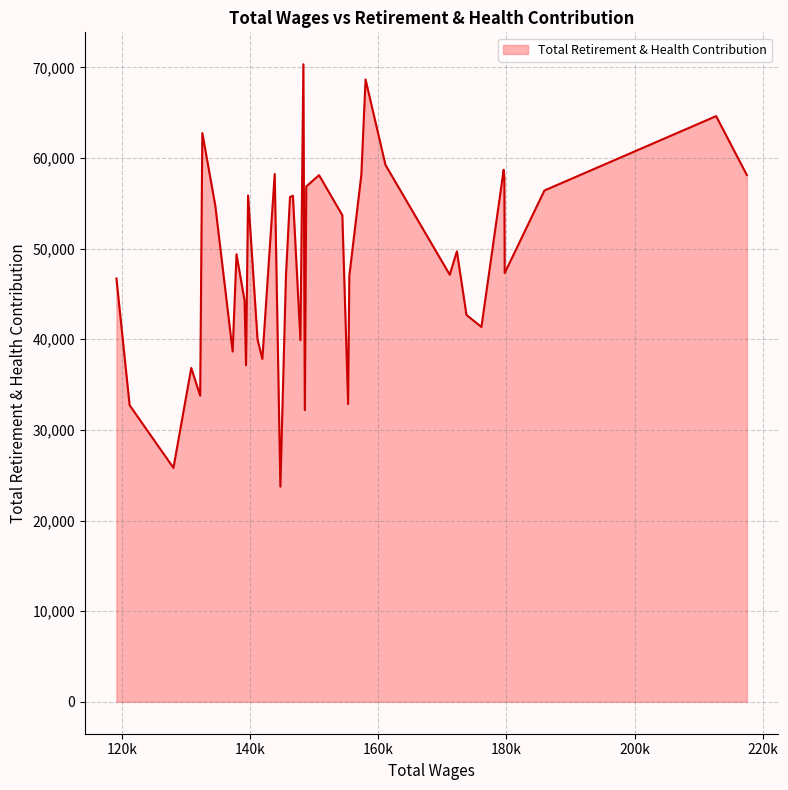

What is the difference between the maximum and minimum values?

46607